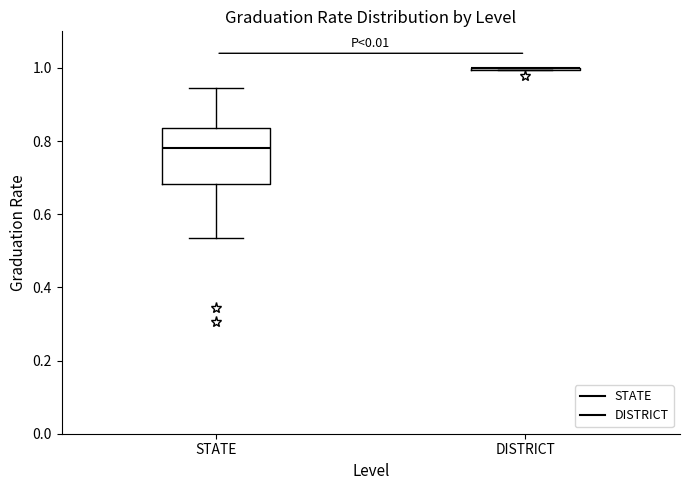

Which box is the tallest, from its lower edge to its upper edge?

STATE